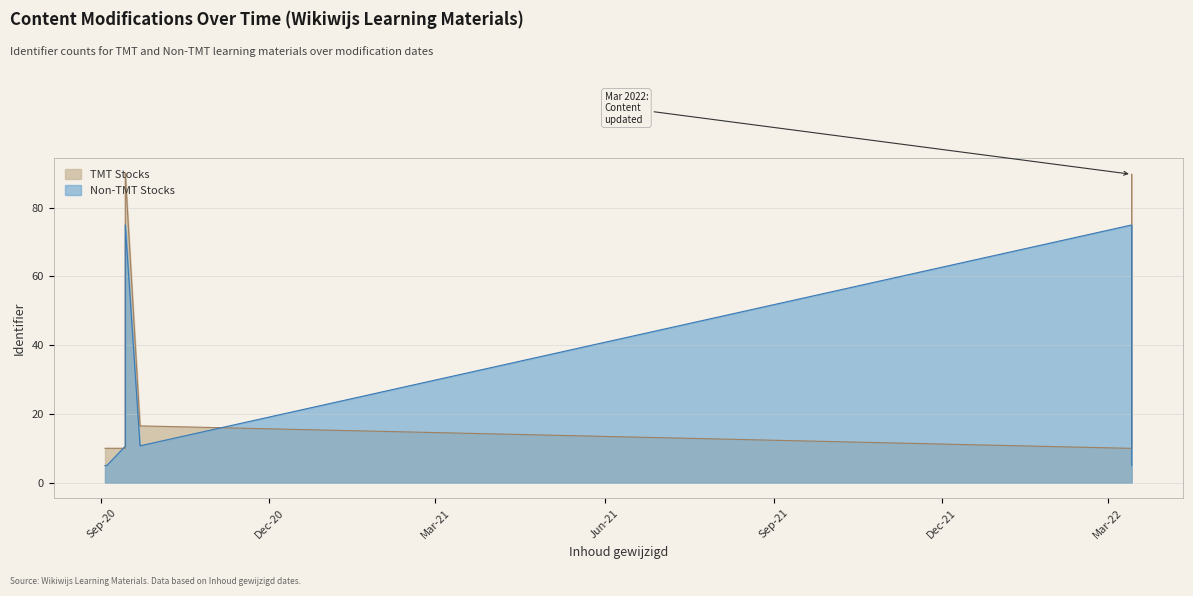

How many lines are shown in the chart?

2